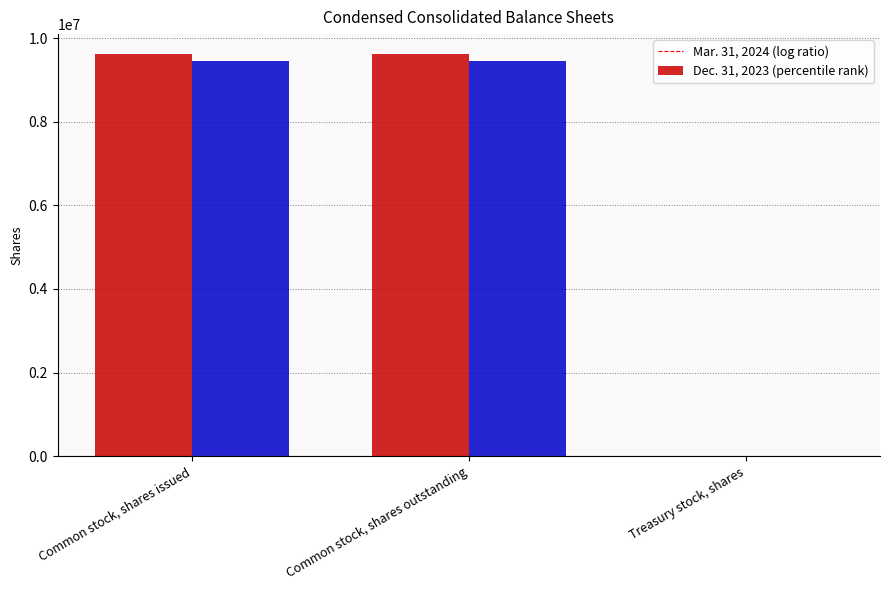

What is the total value across all series at Common stock, shares outstanding?

19065357